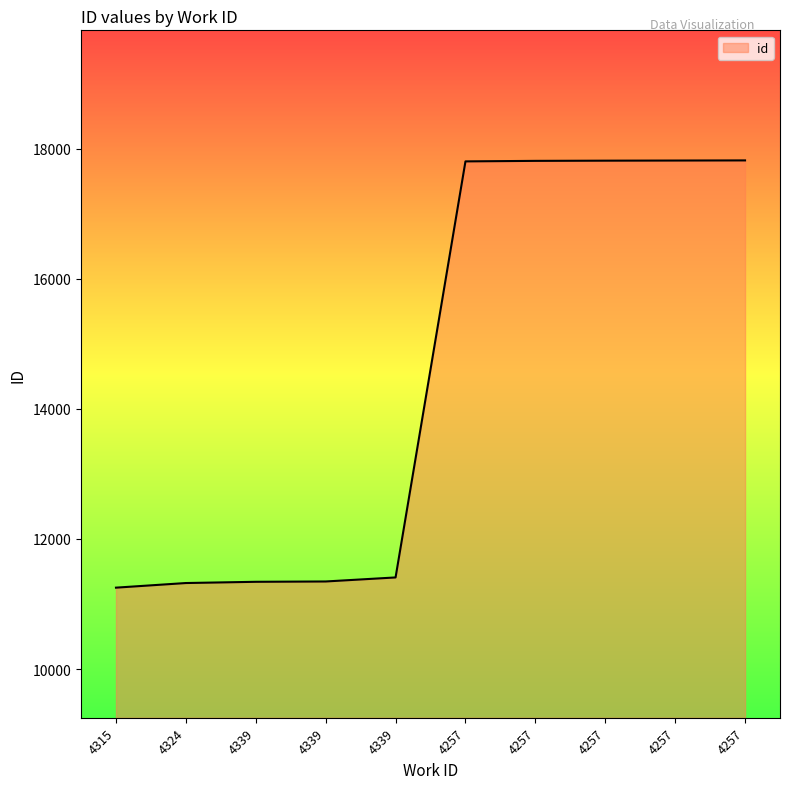

What is the change in value from 4257 to 4257?

+2